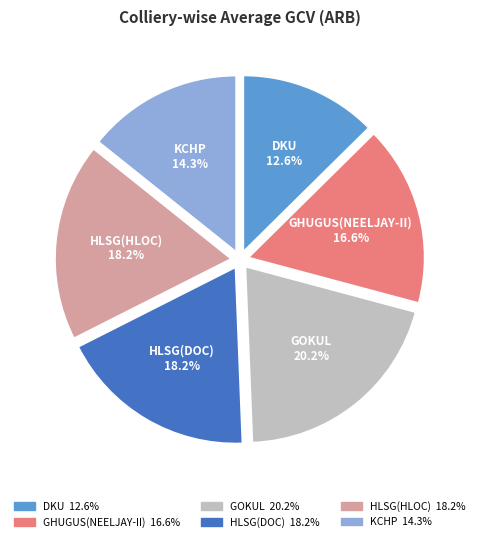

Which slice is the largest?

GOKUL